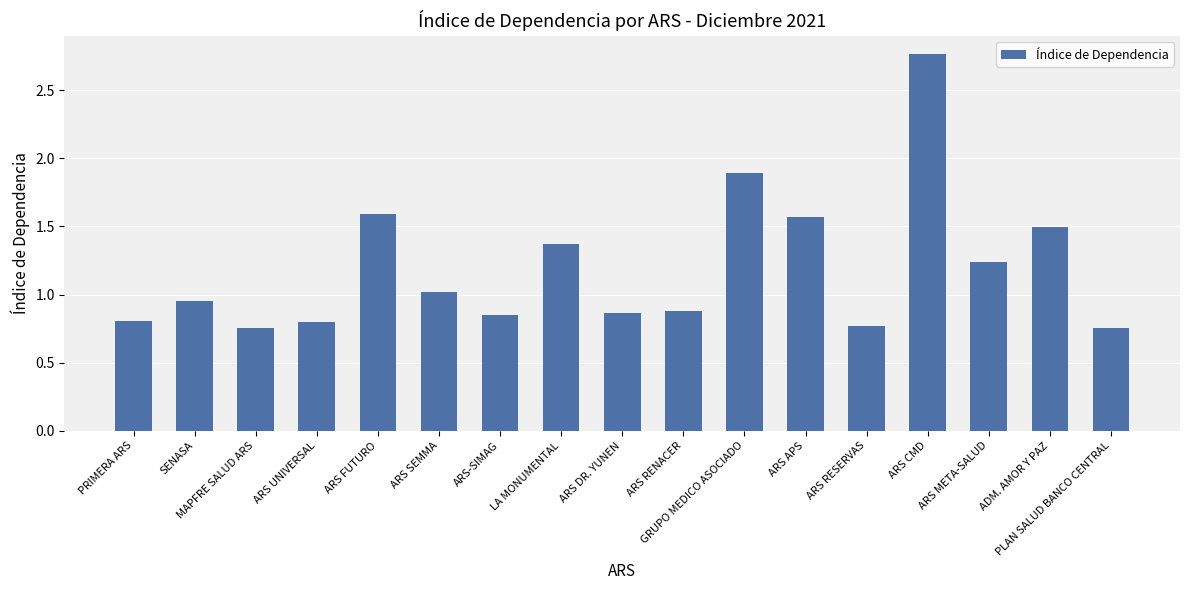

Between MAPFRE SALUD ARS and ARS META-SALUD, which is larger?

ARS META-SALUD